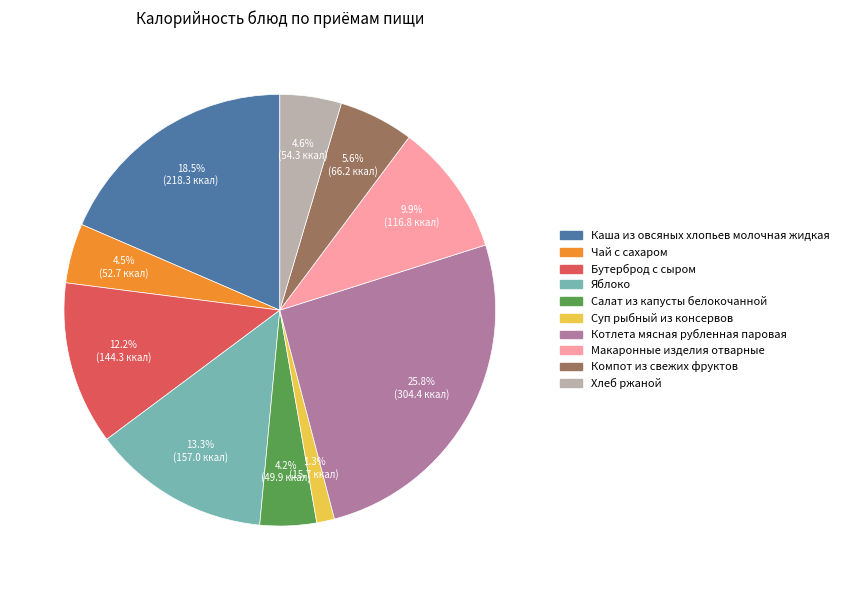

To the nearest percent, what is the average slice percentage?

10%